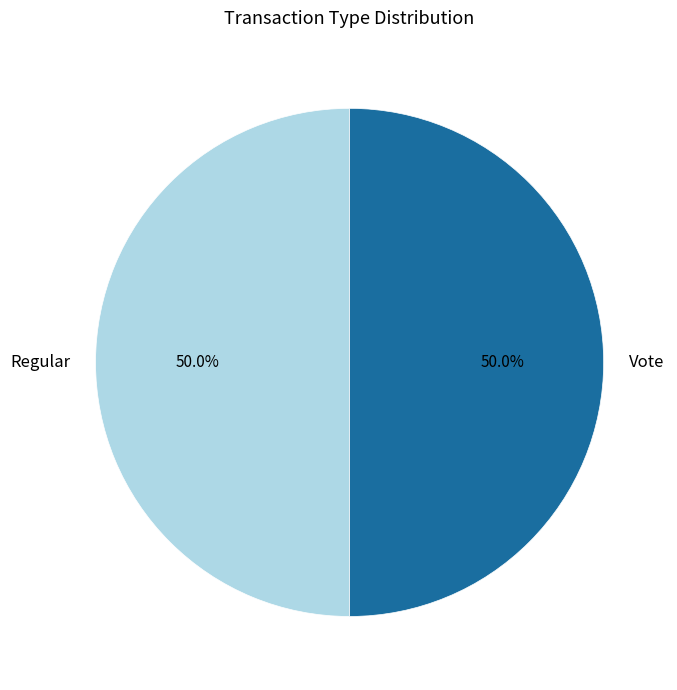

To the nearest percent, what percentage of the pie is Vote?

50%